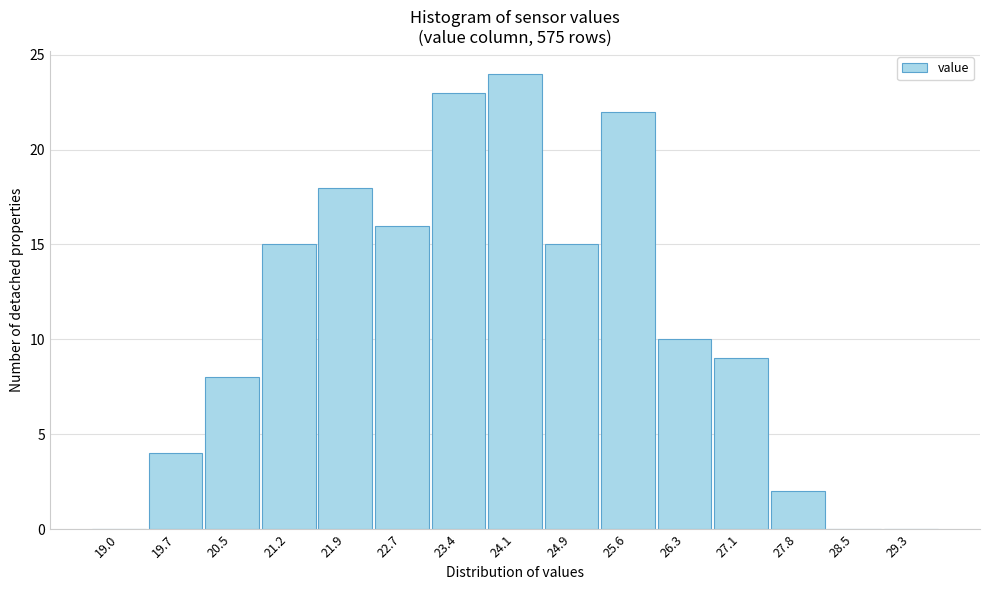

Reading right to left, extract all data points from this chart.

29.3=0	28.5=0	27.8=2	27.1=9	26.3=10	25.6=22	24.9=15	24.1=24	23.4=23	22.7=16	21.9=18	21.2=15	20.5=8	19.7=4	19.0=0